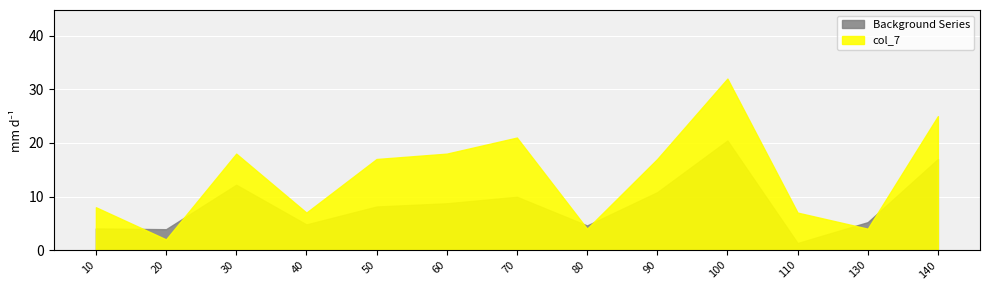

What is the smallest value displayed?

2